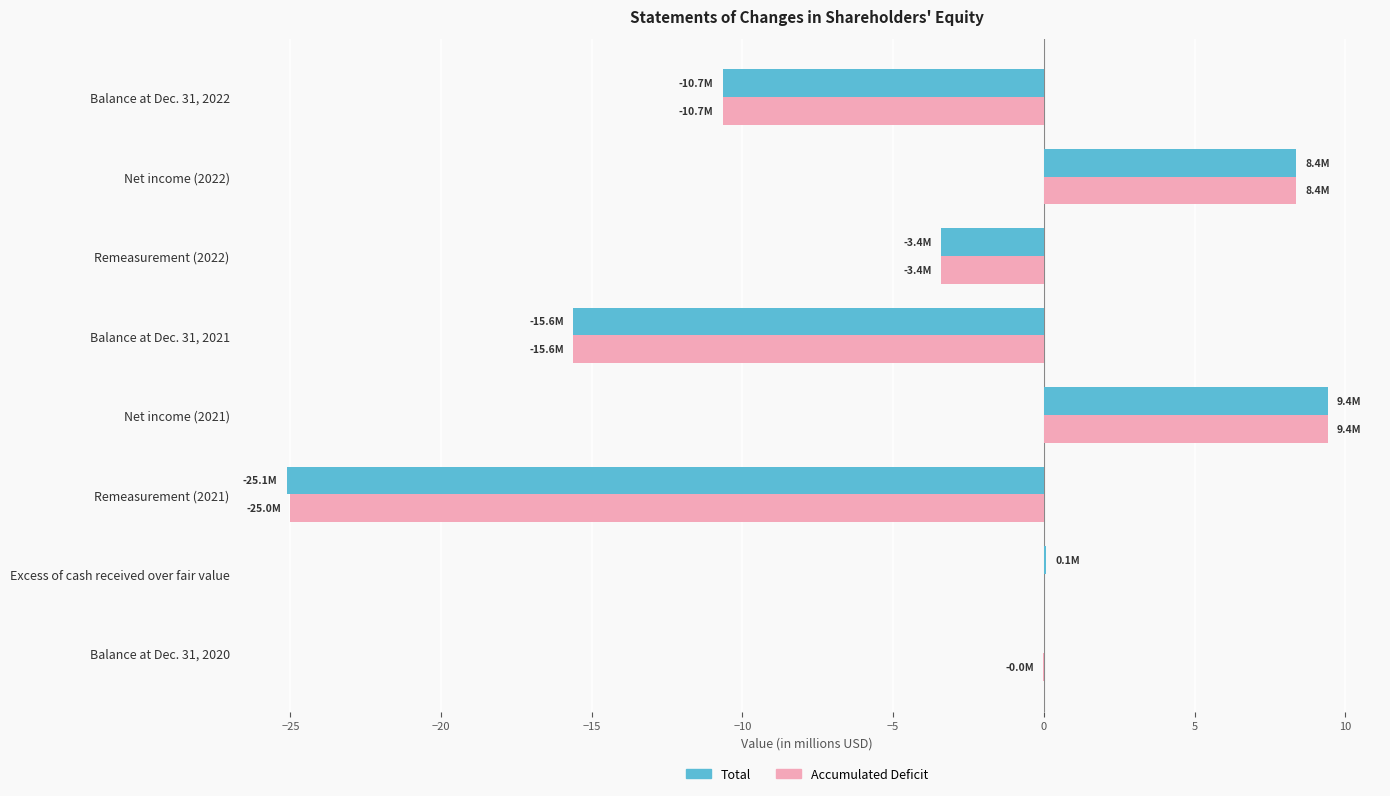

At which category is the sum across all series the highest?

Net income (2021)